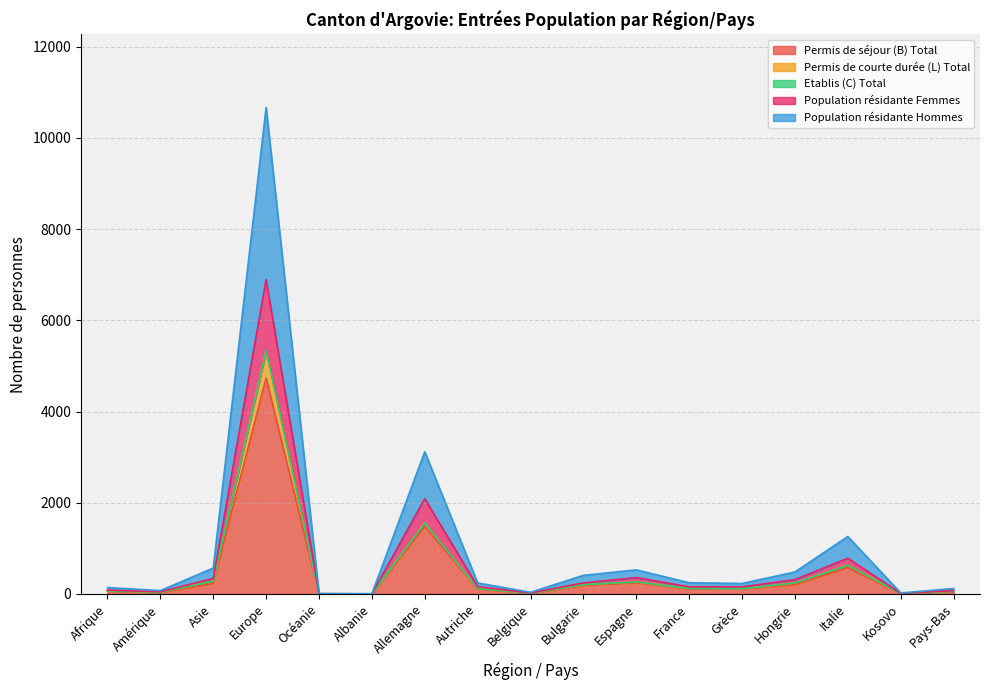

Between Grèce and Kosovo, which series saw the biggest shift?

Population résidante Hommes